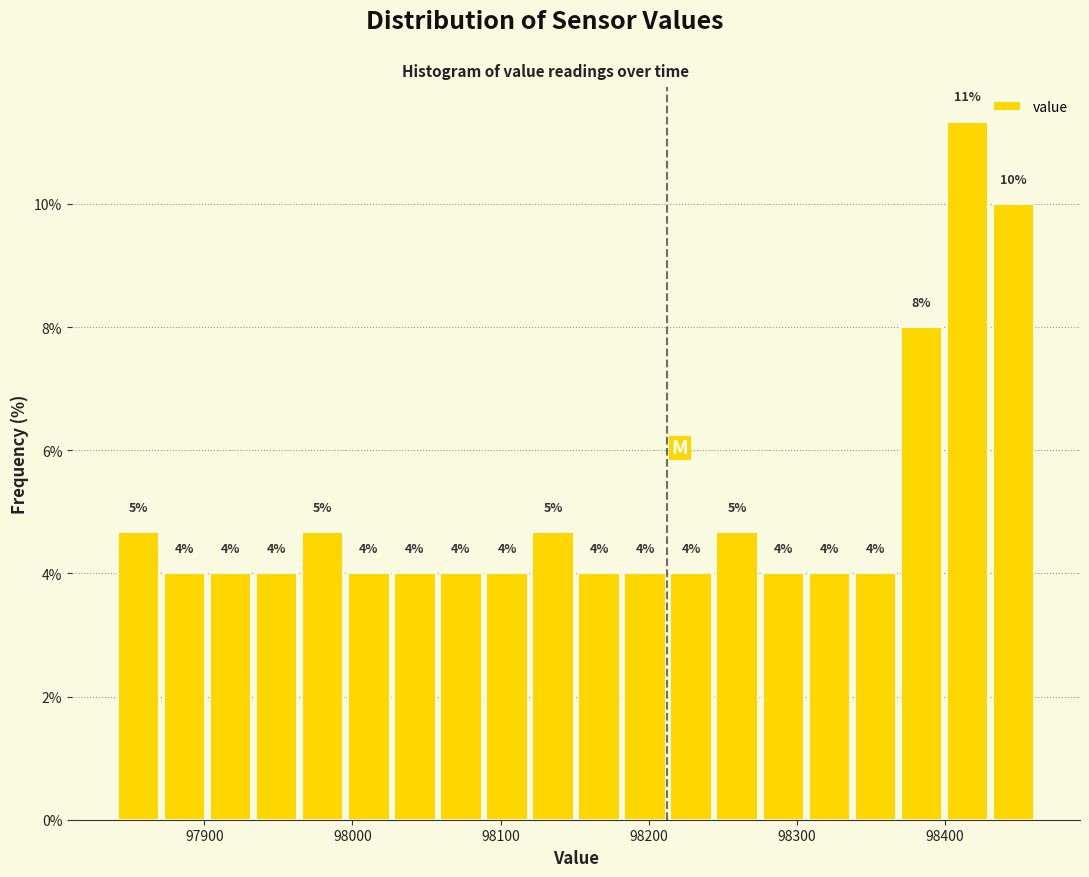

Read against the x-axis, roughly where is the centre of the tallest bar?

98420